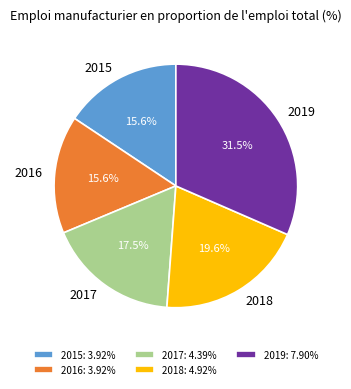

Which has a higher value, 2019 or 2018?

2019